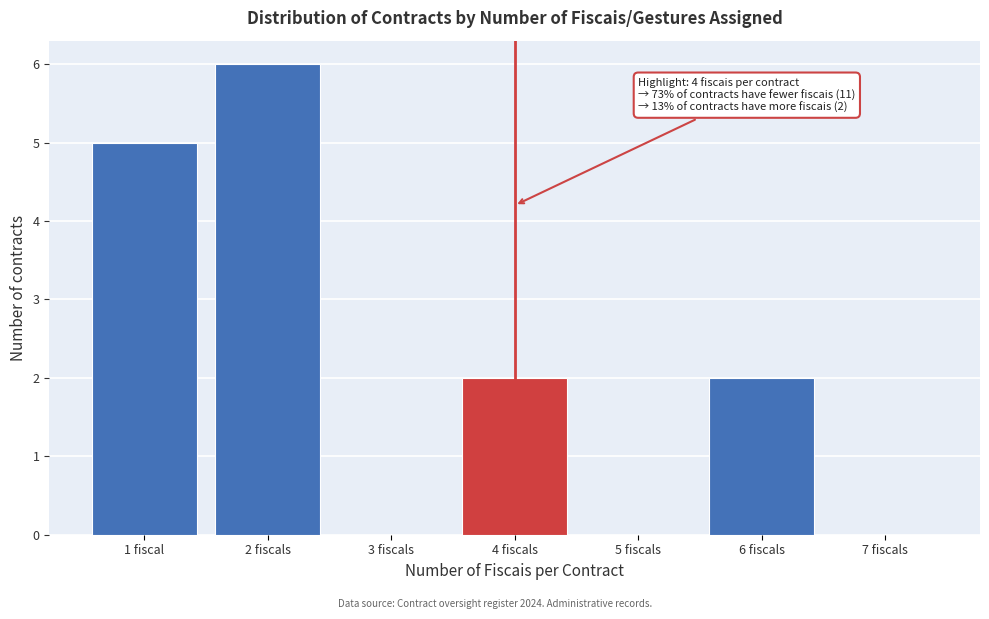

Reading left to right, list all the values displayed in this chart.

1 fiscal=5	2 fiscals=6	3 fiscals=0	4 fiscals=2	5 fiscals=0	6 fiscals=2	7 fiscals=0